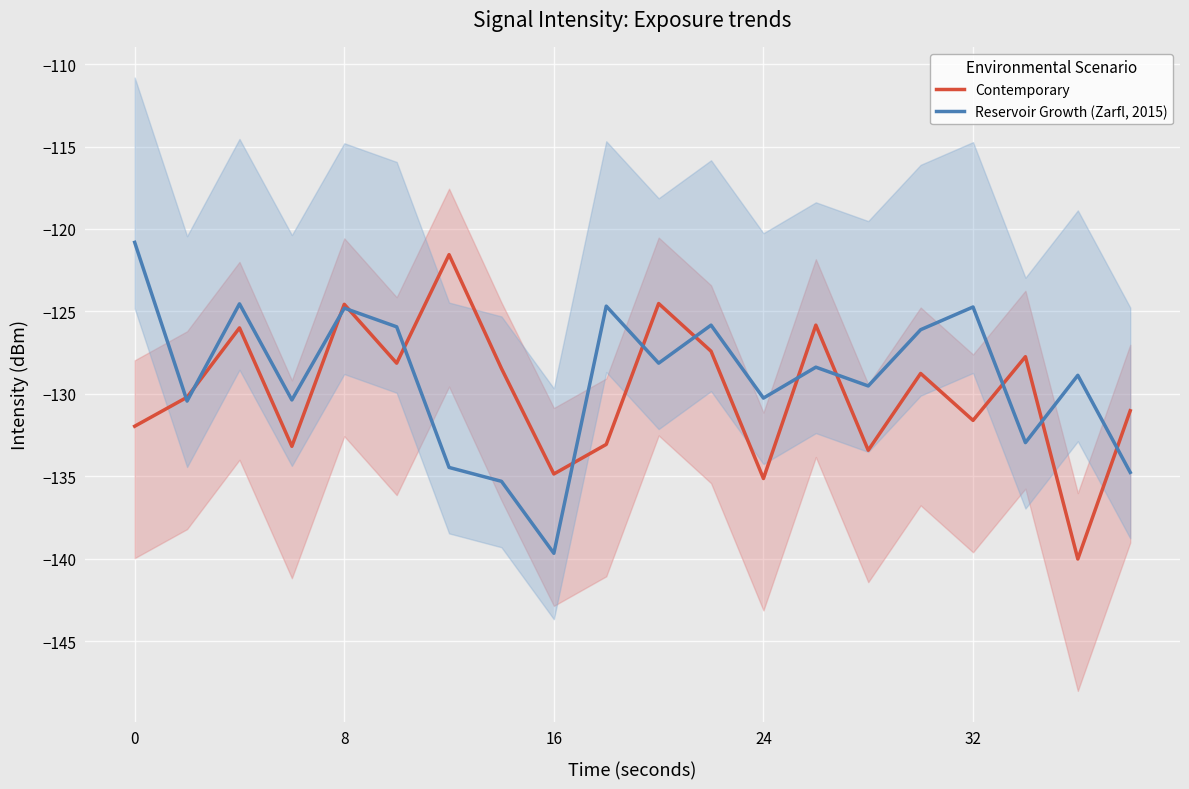

What is the average value of the Contemporary series?

-129.9